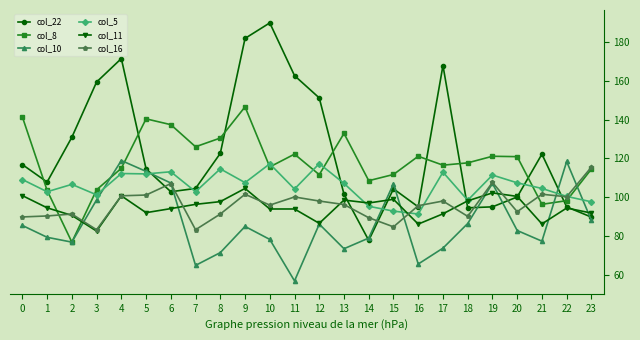

What value does the col_8 series have at 3?

103.8